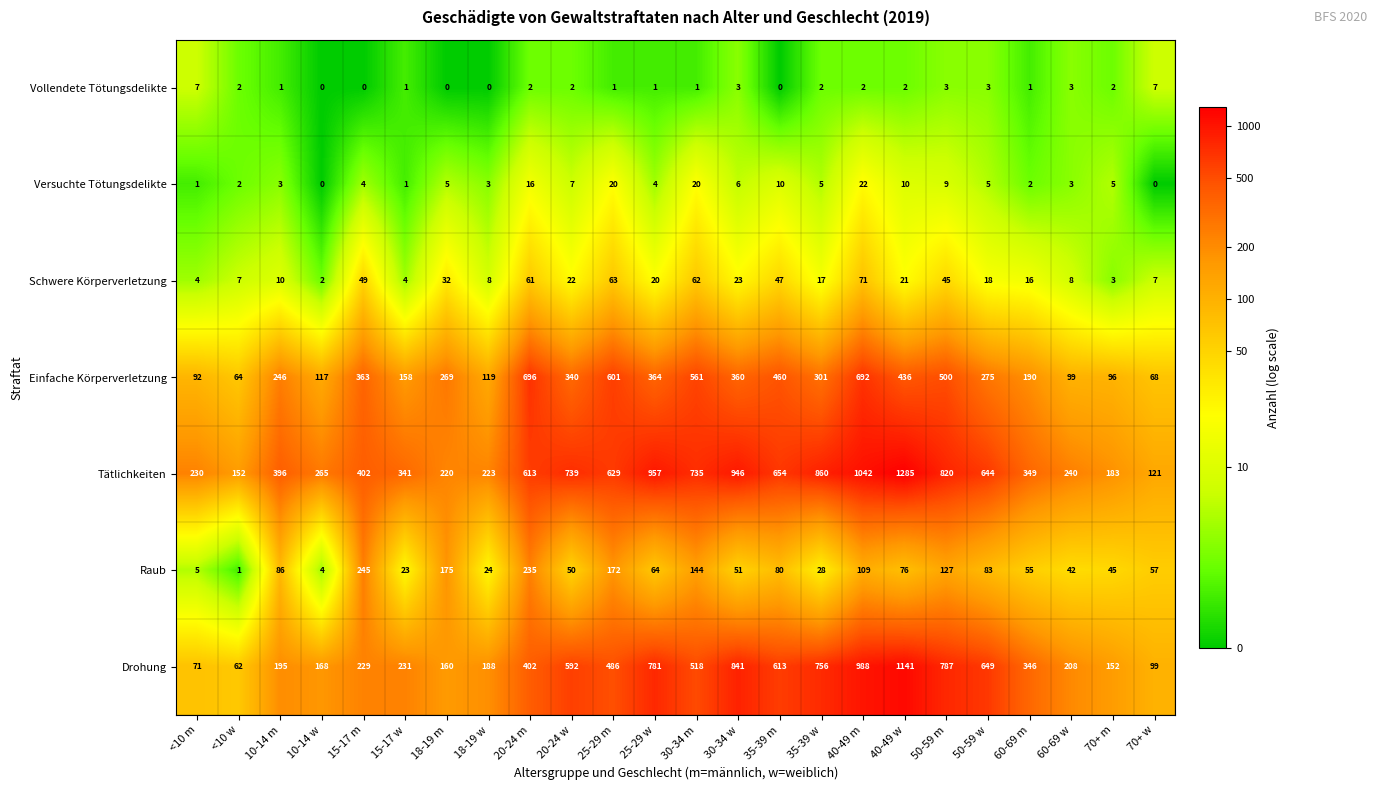

At 40-49 w, list the series in order from smallest to largest.

Vollendete Tötungsdelikte, Versuchte Tötungsdelikte, Schwere Körperverletzung, Raub, Einfache Körperverletzung, Drohung, Tätlichkeiten